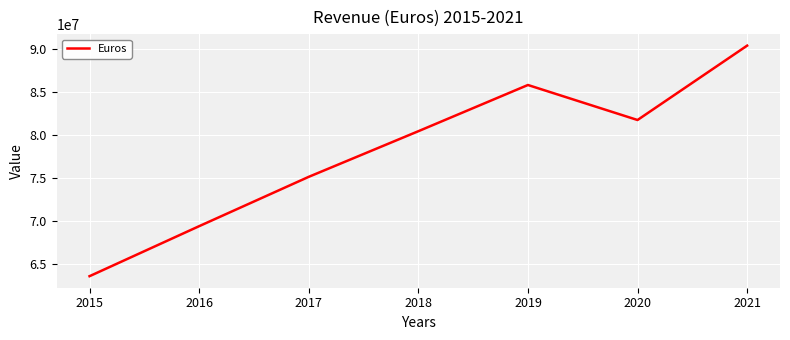

At which label does the data first exceed 80460494?

2018